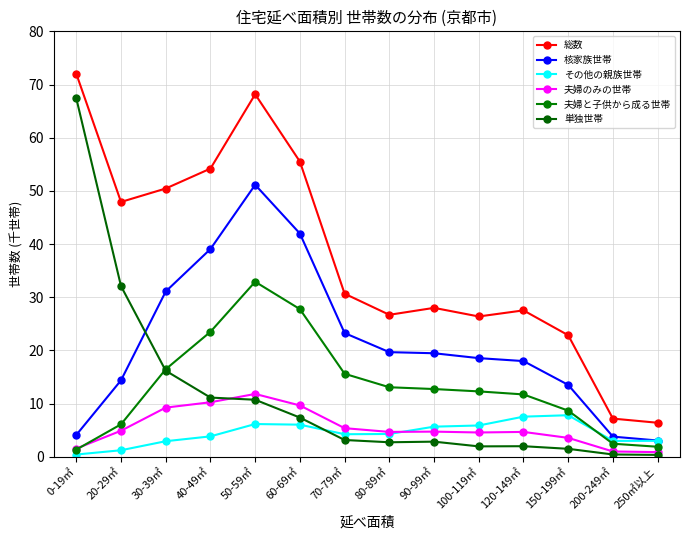

What is the value of the 総数 point at the 12th from the left?

22.8